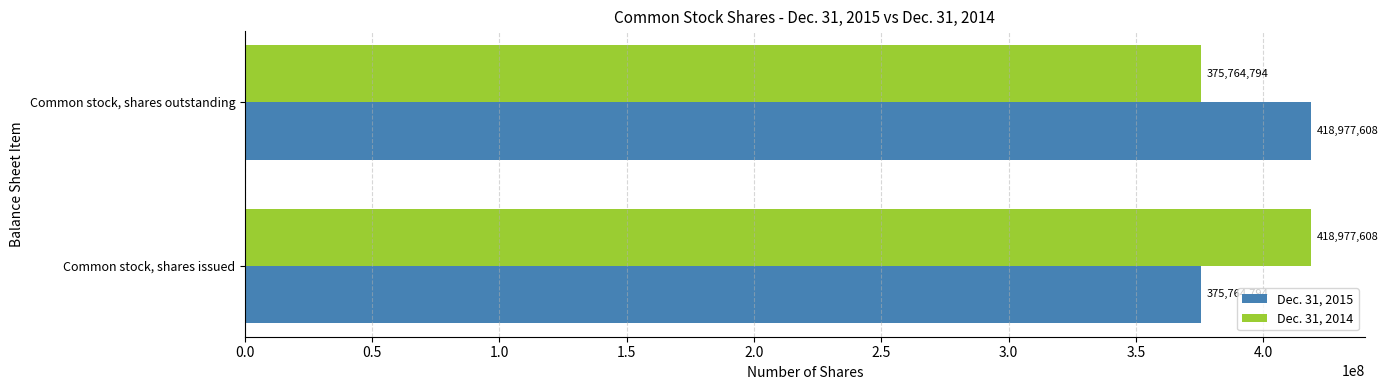

How many series are shown in this chart?

2